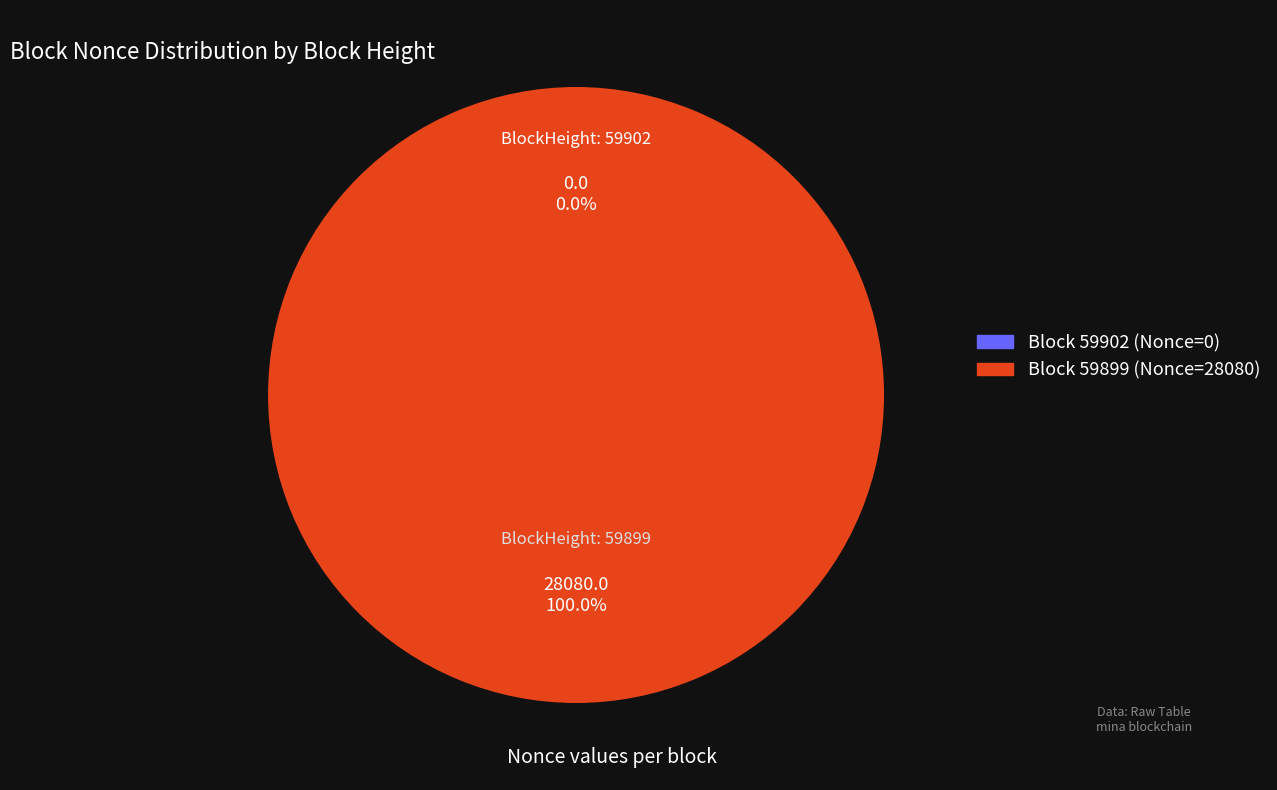

Rank the categories by value from highest to lowest.

59899, 59902